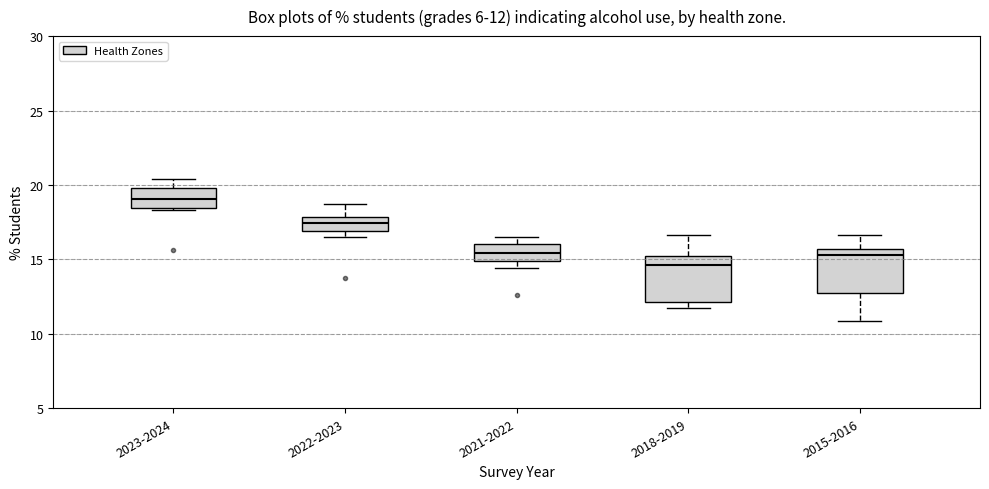

Which box's median line is the highest?

2023-2024